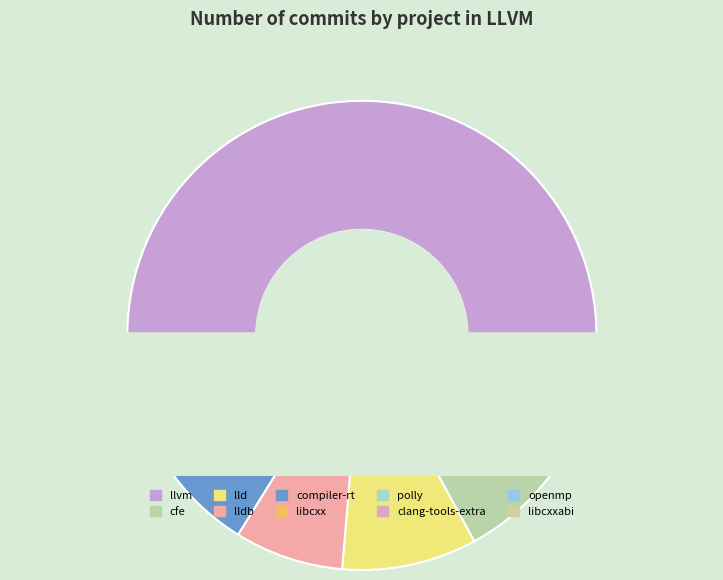

The llvm slice represents 66% of the pie. True or false?

False